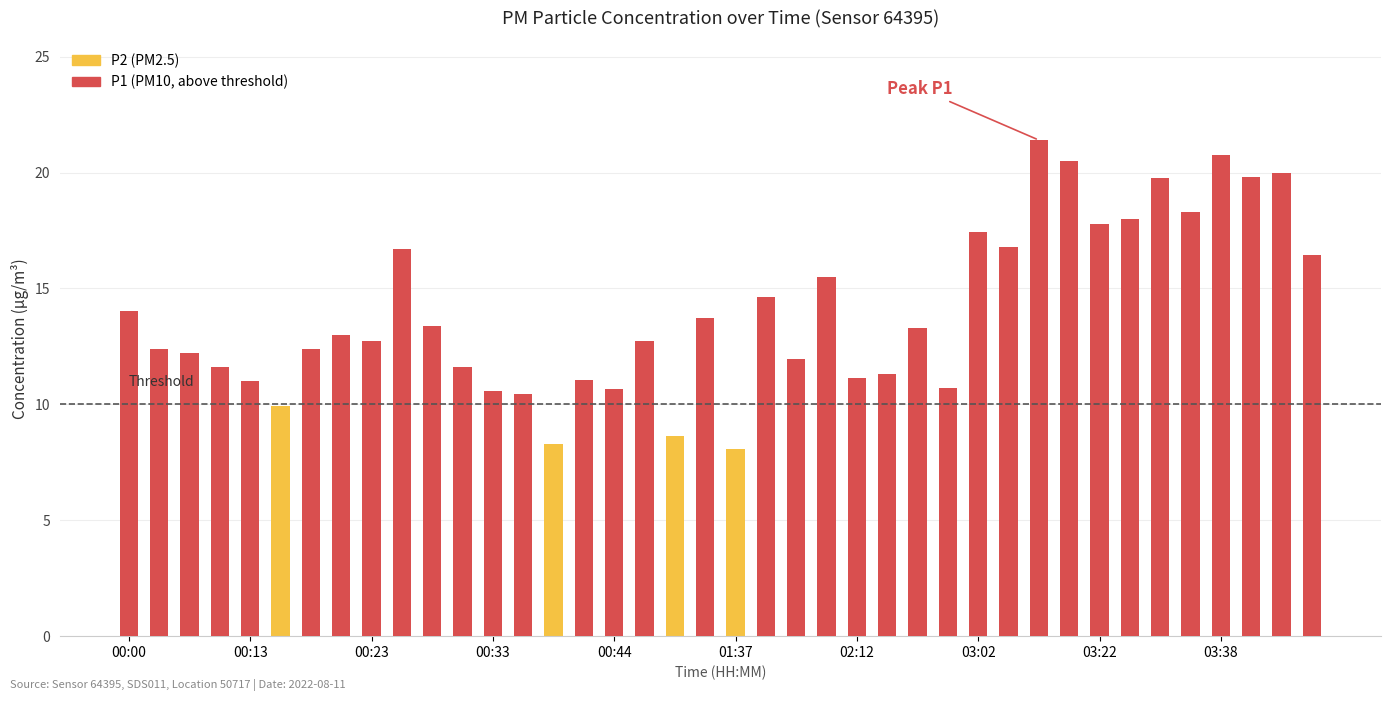

What is the difference between the highest and lowest values at 03:22?

5.8